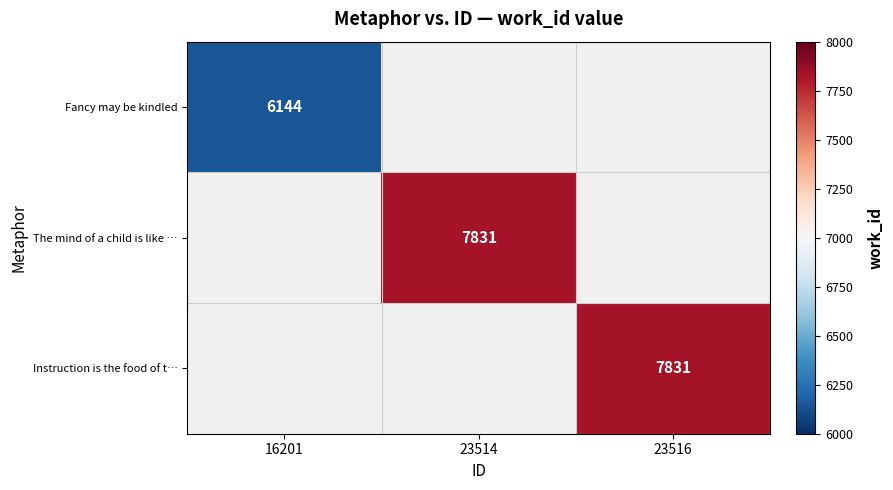

The value of Fancy may be kindled at 16201 is 6144. True or false?

True